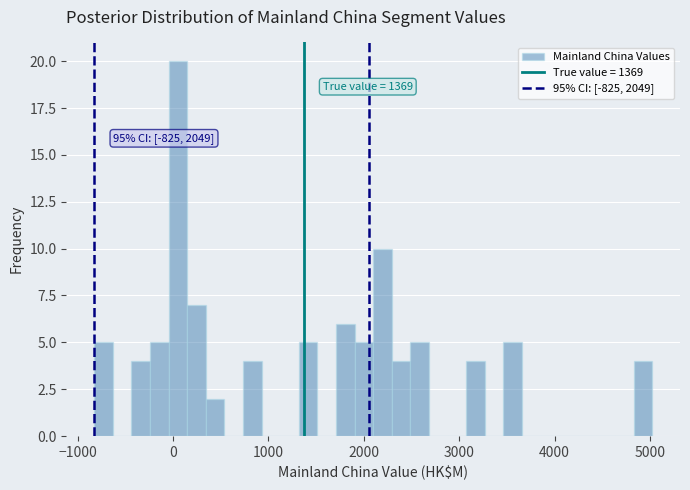

Read against the x-axis, roughly where is the centre of the tallest bar?

100